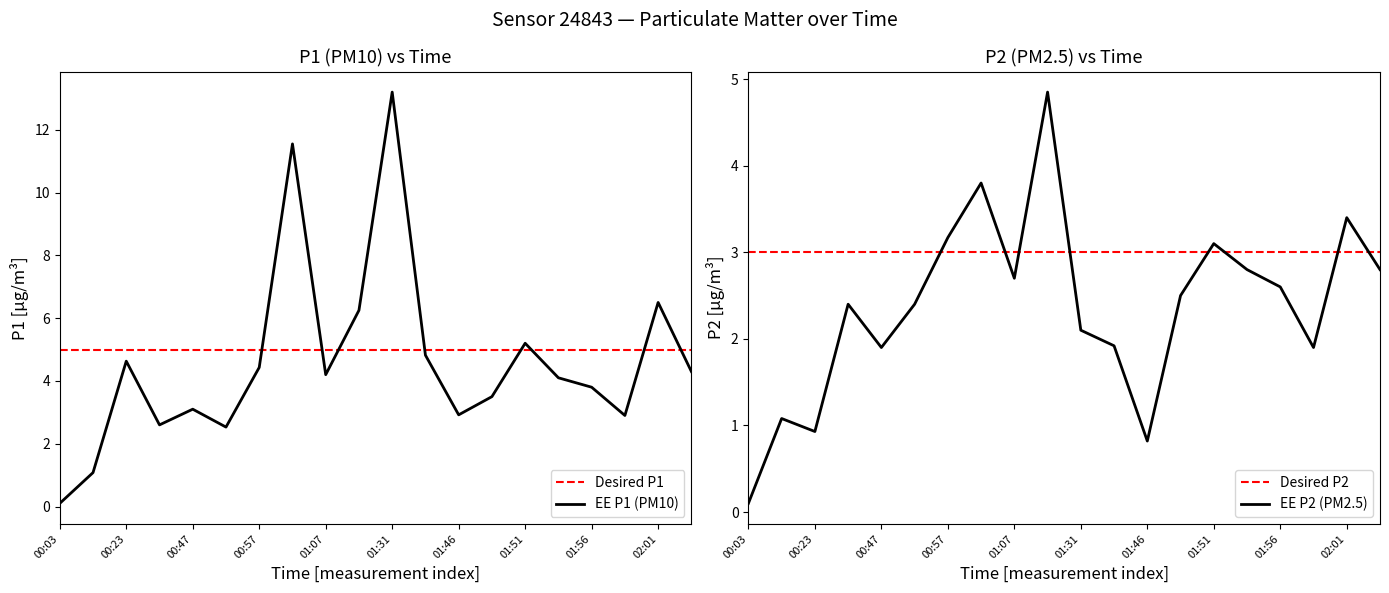

What is the highest value of the P1 series?

13.2